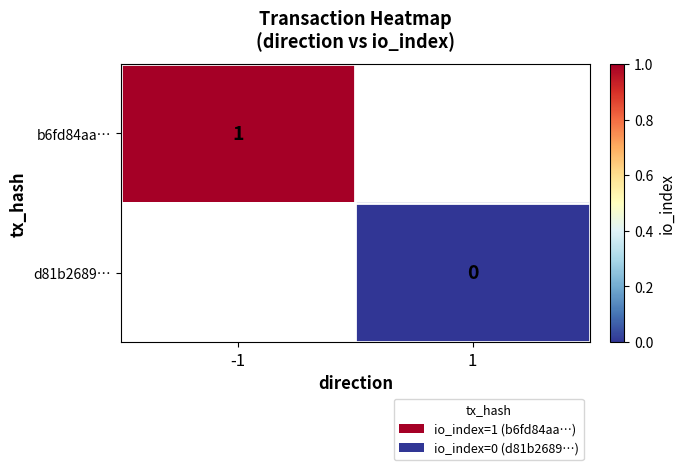

Count the number of data series in this chart.

2